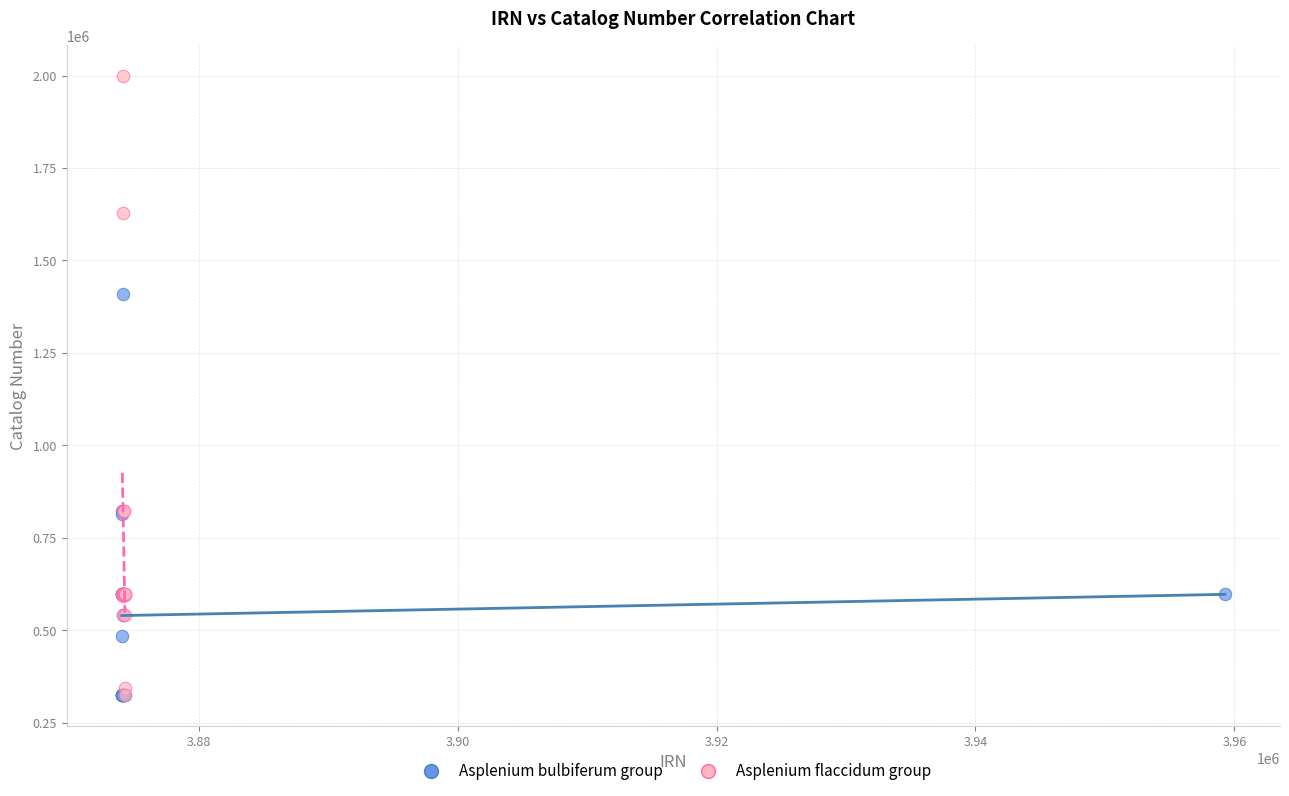

Which series has the widest spread of Y values?

Asplenium flaccidum group